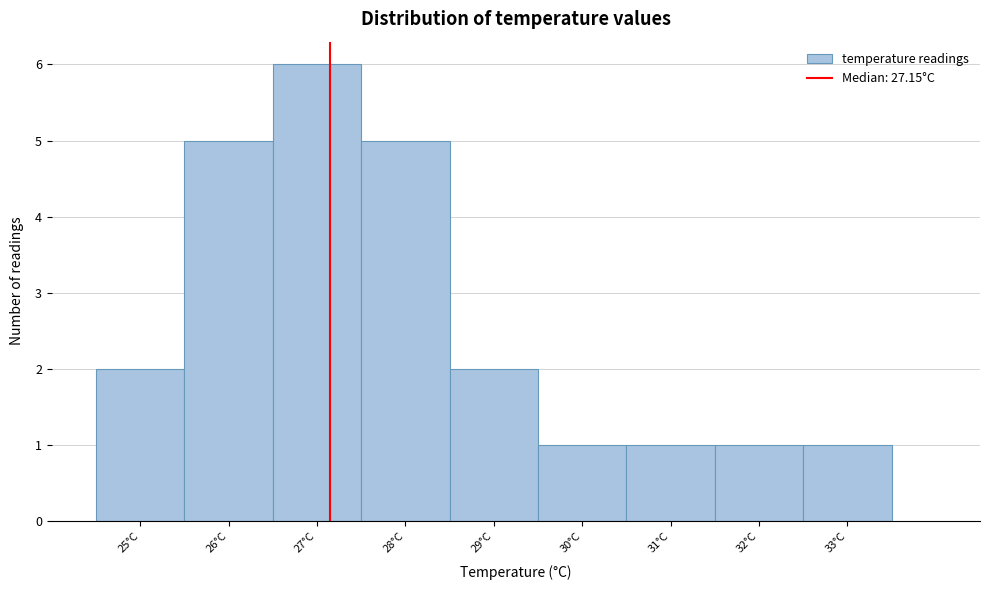

Reading left to right, transcribe this chart: for each bar, give the range it covers on the x-axis and its height. The values are not printed on the chart, so give them approximately, as read against the axis.

24.5 to 25.5: 2
25.5 to 26.5: 5
26.5 to 27.5: 6
27.5 to 28.5: 5
28.5 to 29.5: 2
29.5 to 30.5: 1
30.5 to 31.5: 1
31.5 to 32.5: 1
32.5 to 33.5: 1